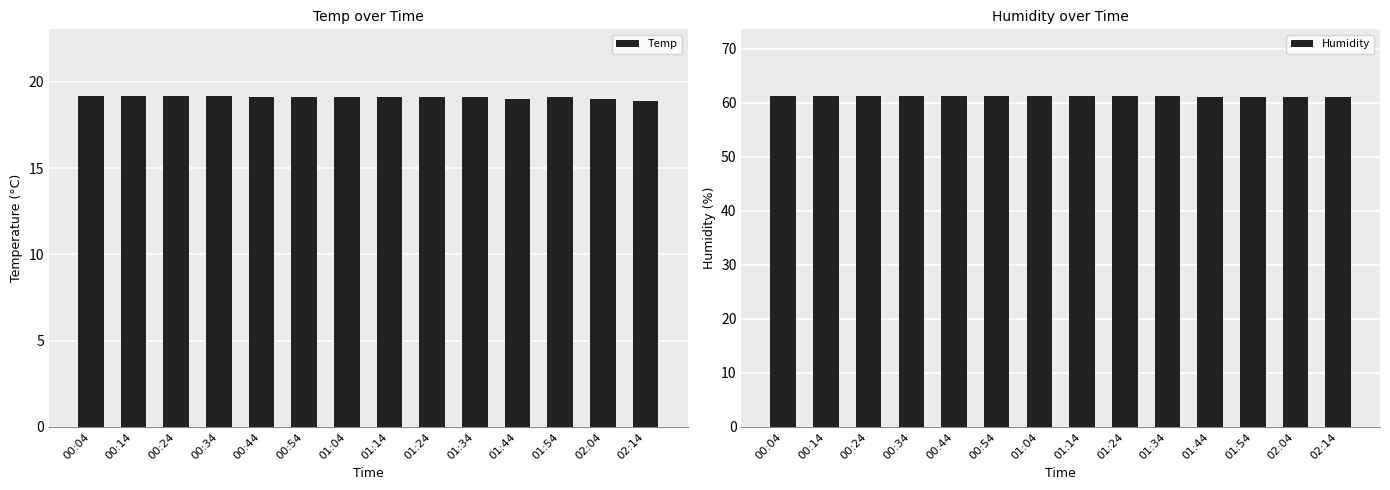

What is the difference between the second highest and minimum values in the Humidity series?

0.2